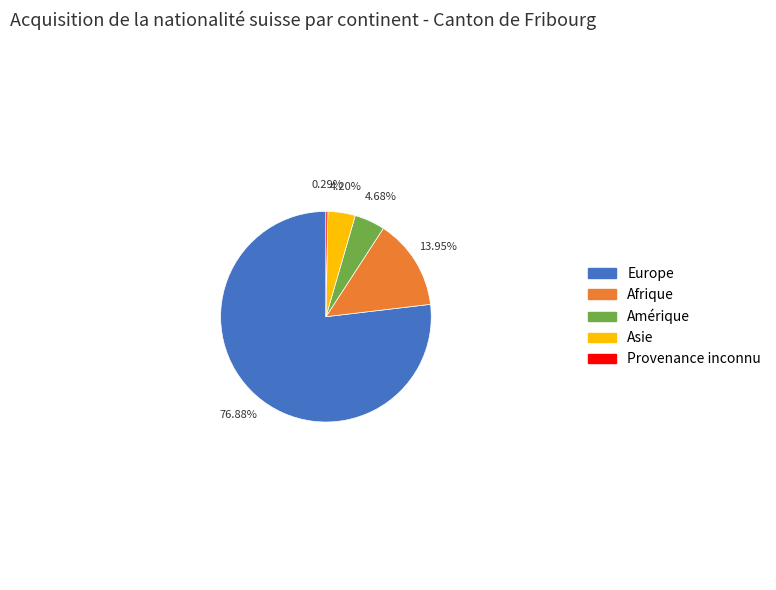

Count the number of slices in the pie.

5